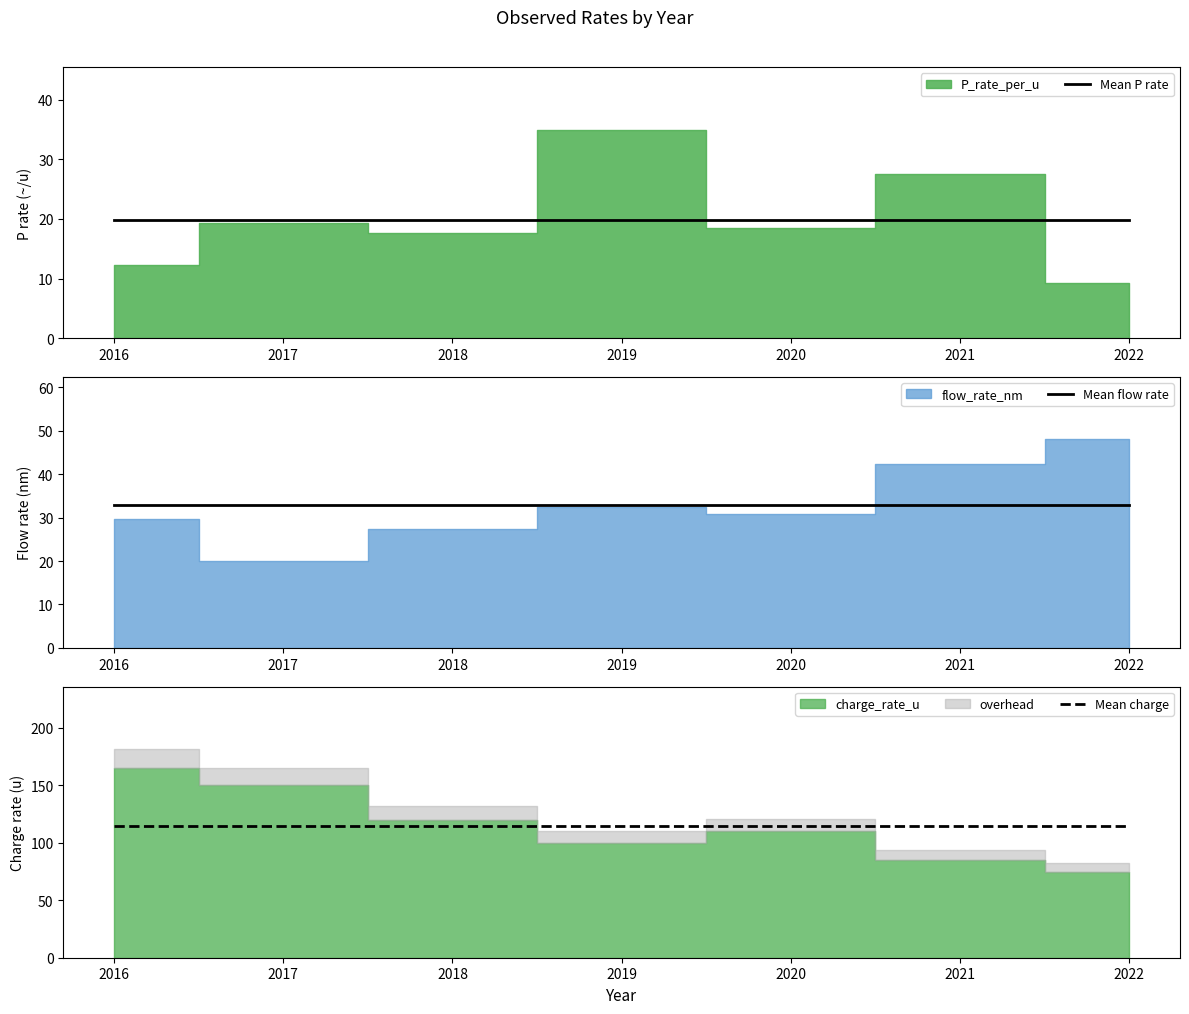

What is the sum of all Mean flow rate values?

230.7